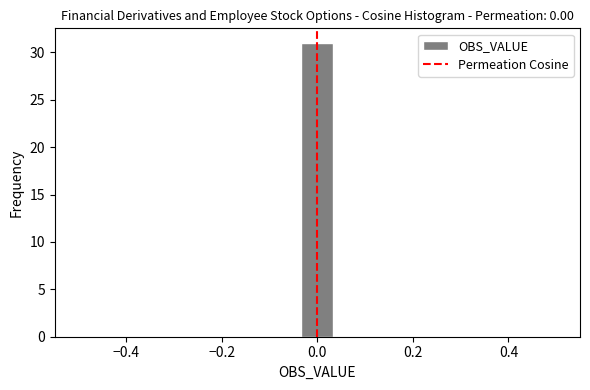

Read against the x-axis, roughly where is the centre of the tallest bar?

0.00